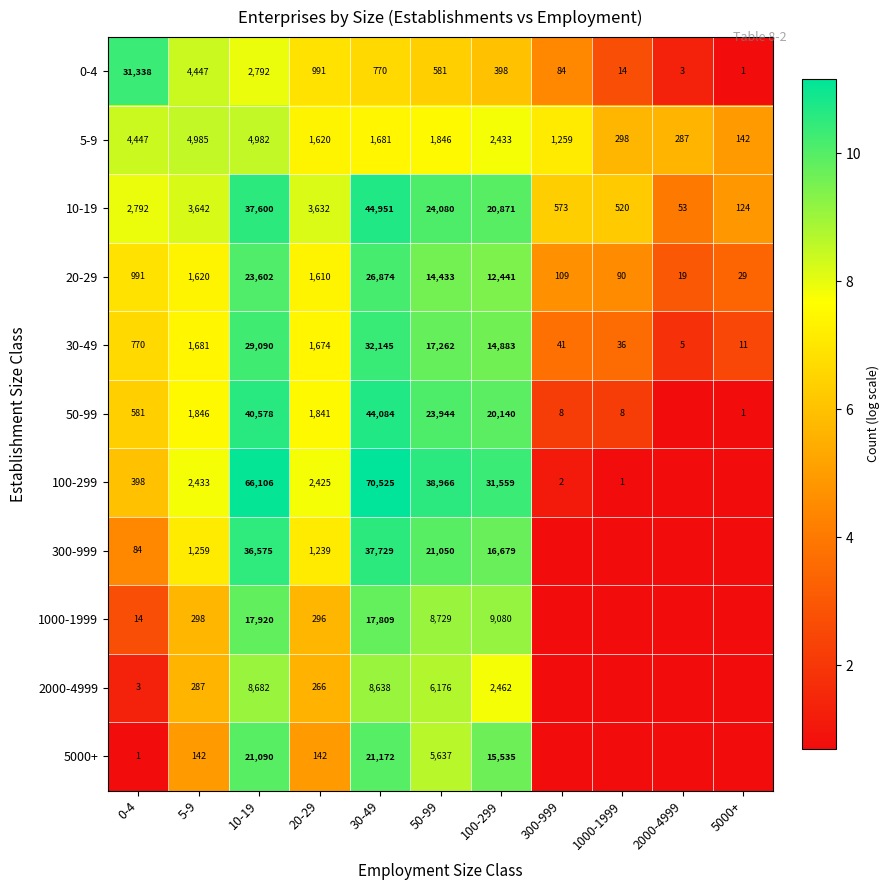

Count the number of data series in this chart.

11